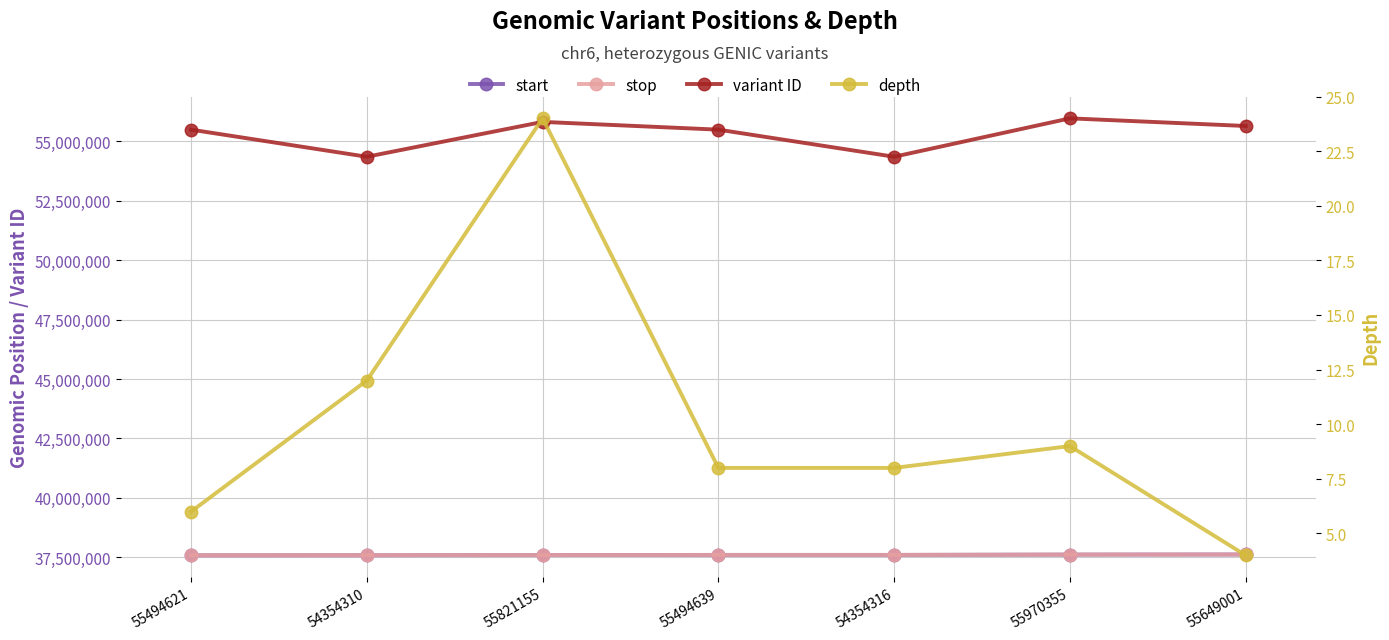

Read the variant ID value at 54354316, to the nearest 50.

54354300